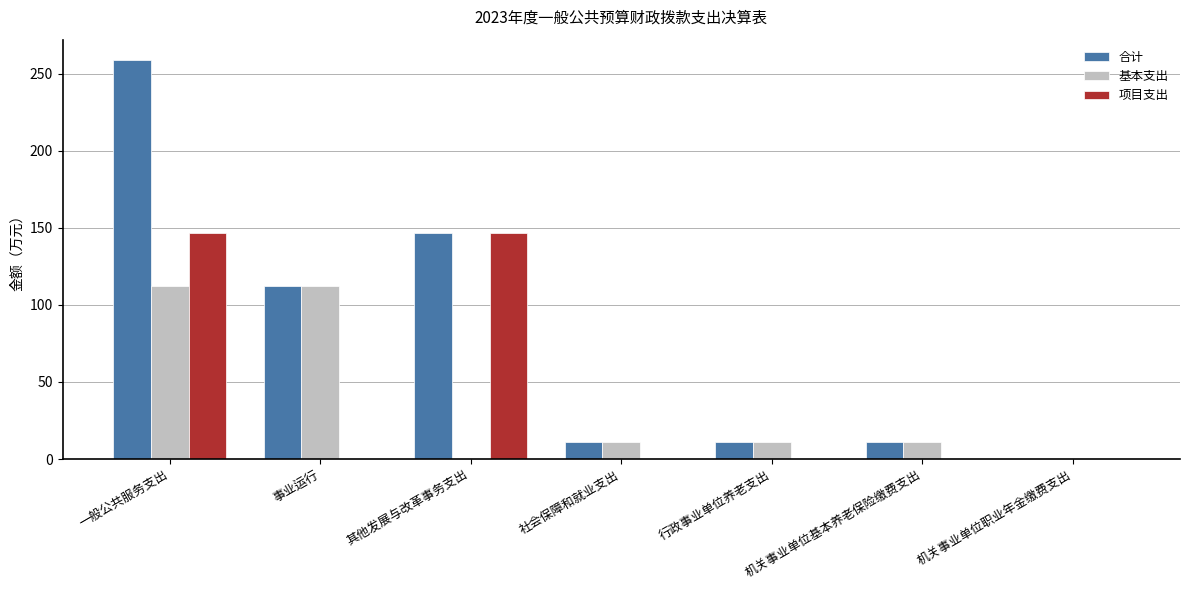

At which category is the sum across all series the highest?

一般公共服务支出